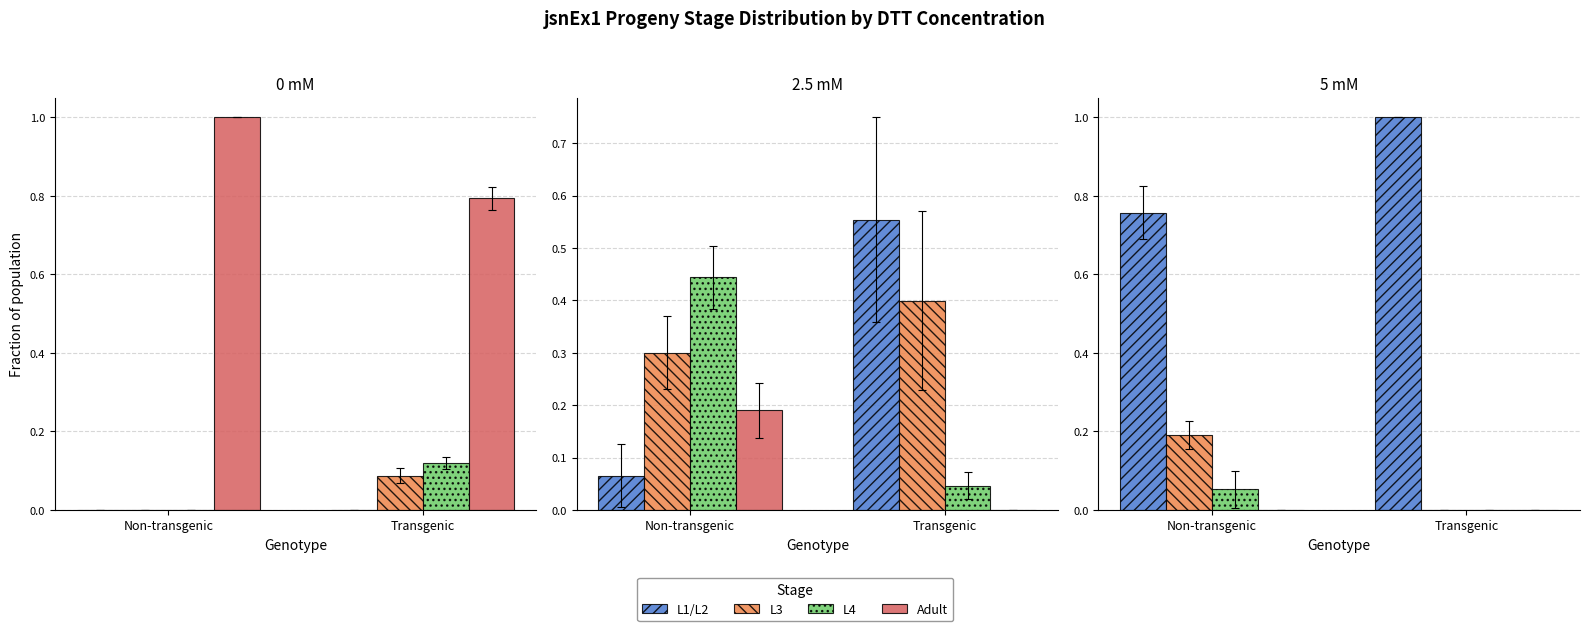

At which category is the sum across all series the highest?

Non-transgenic